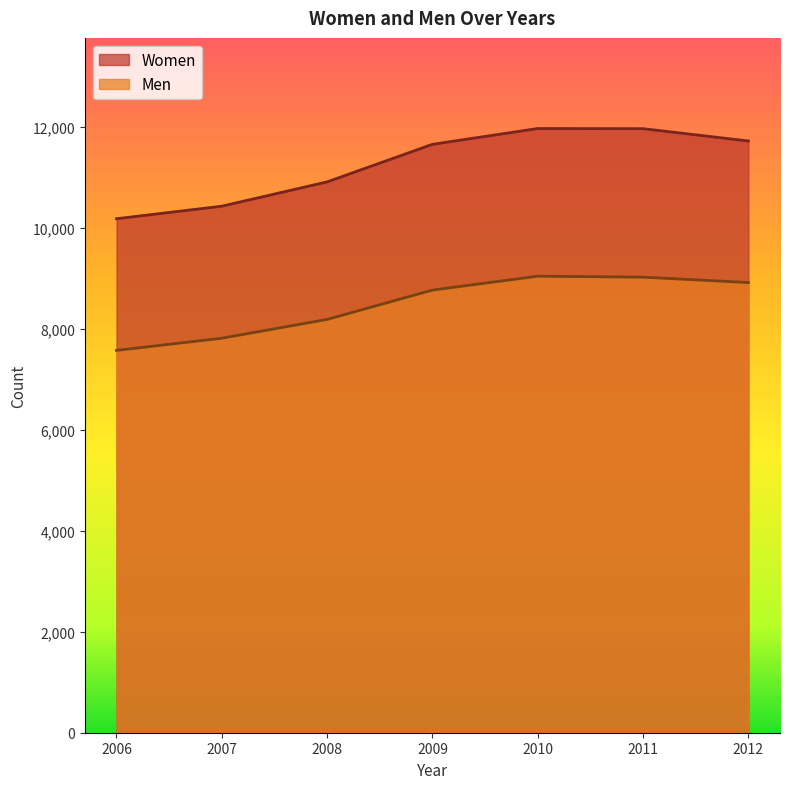

At how many categories does at least one series exceed 10629?

5